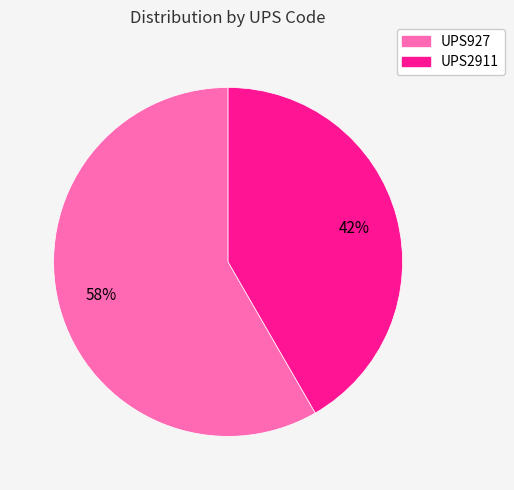

The UPS927 slice represents 70% of the pie. True or false?

False